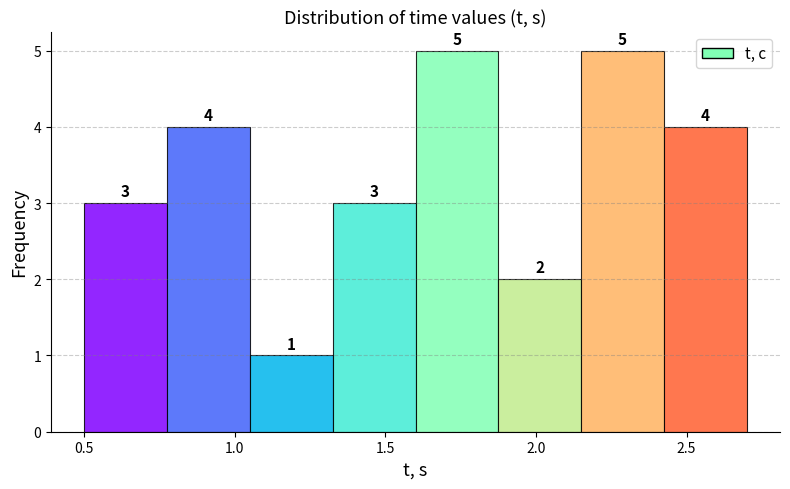

Reading left to right, transcribe this chart: for each bar, give the range it covers on the x-axis and its height. The bar edges are not printed on the chart, so give them approximately, as read against the axis.

0.500 to 0.775: 3
0.775 to 1.050: 4
1.050 to 1.325: 1
1.325 to 1.600: 3
1.600 to 1.875: 5
1.875 to 2.150: 2
2.150 to 2.425: 5
2.425 to 2.700: 4